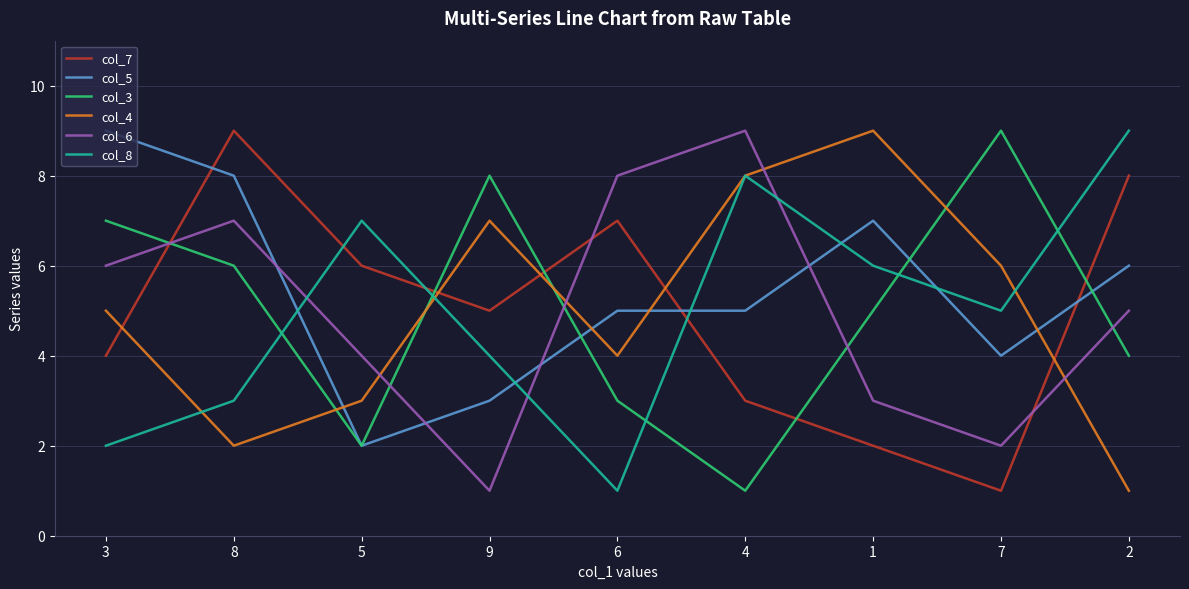

How many col_6 values are between 3 and 7?

5